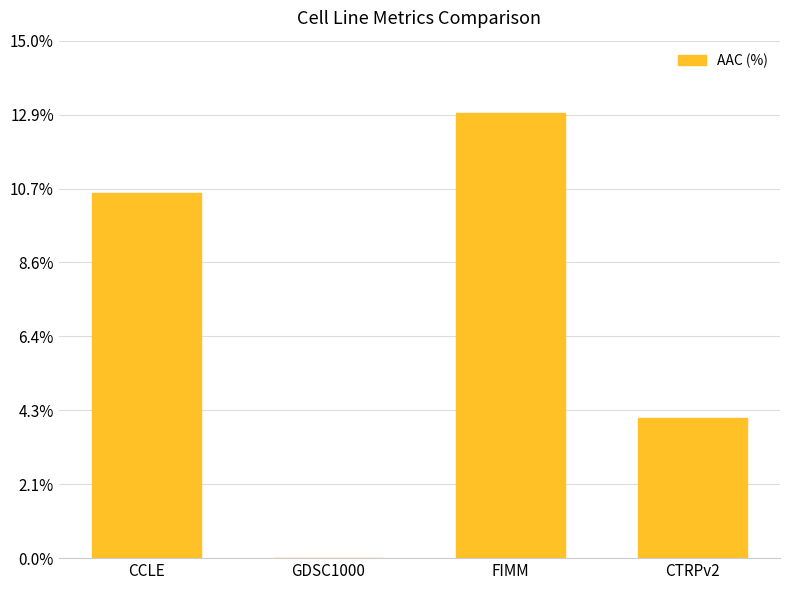

Reading left to right, list all the values displayed in this chart.

10.6	0.0	12.9	4.1